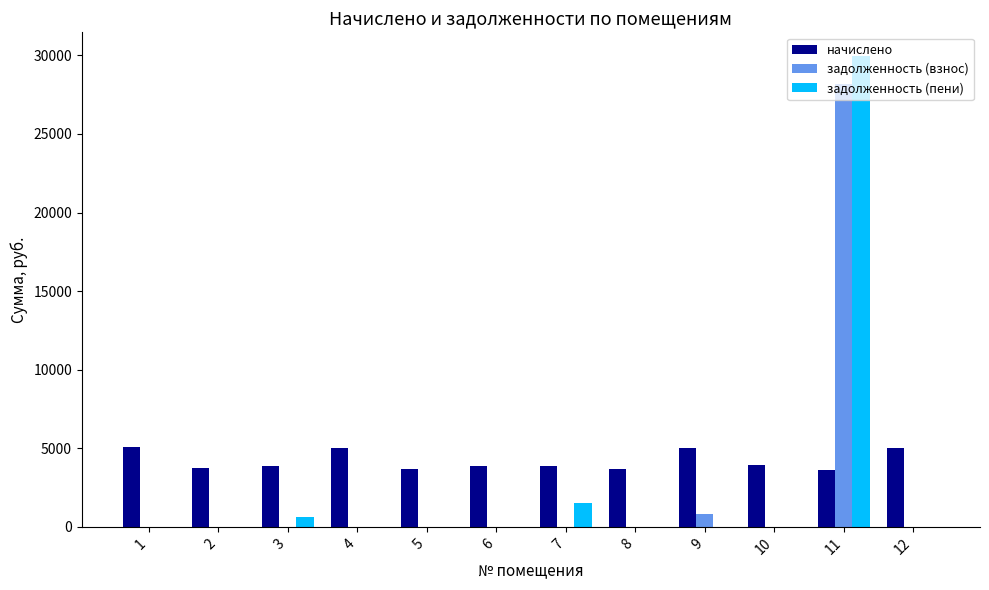

What is the sum of all задолженность (пени) values?

32104.8